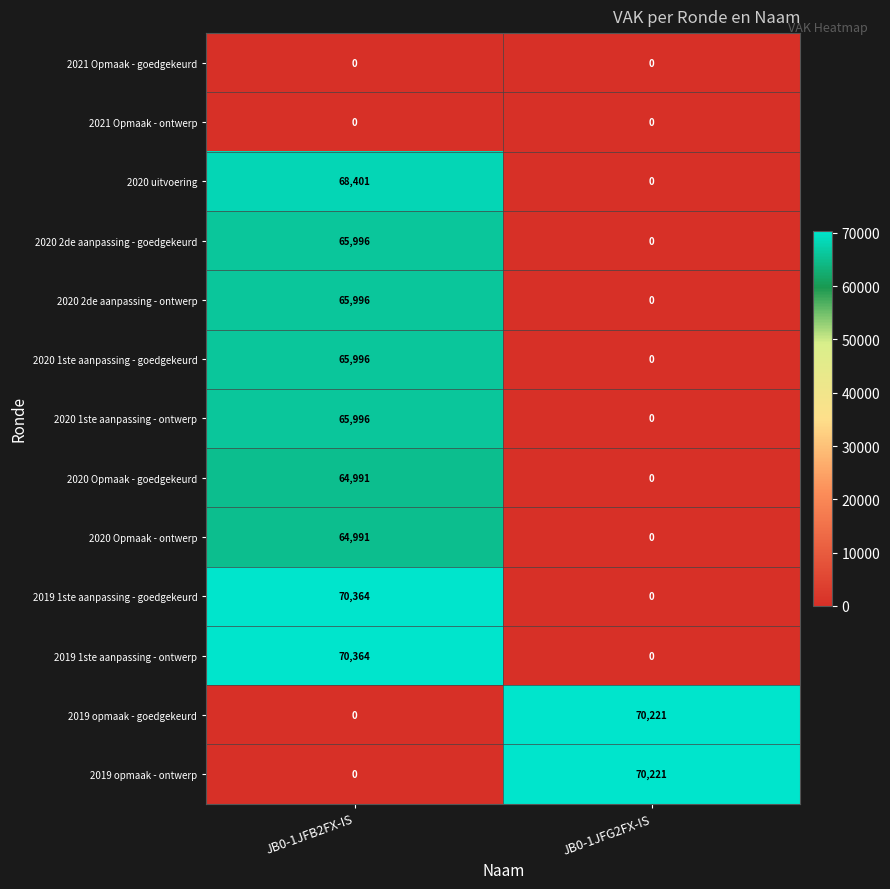

What is the maximum value shown in the chart?

70364